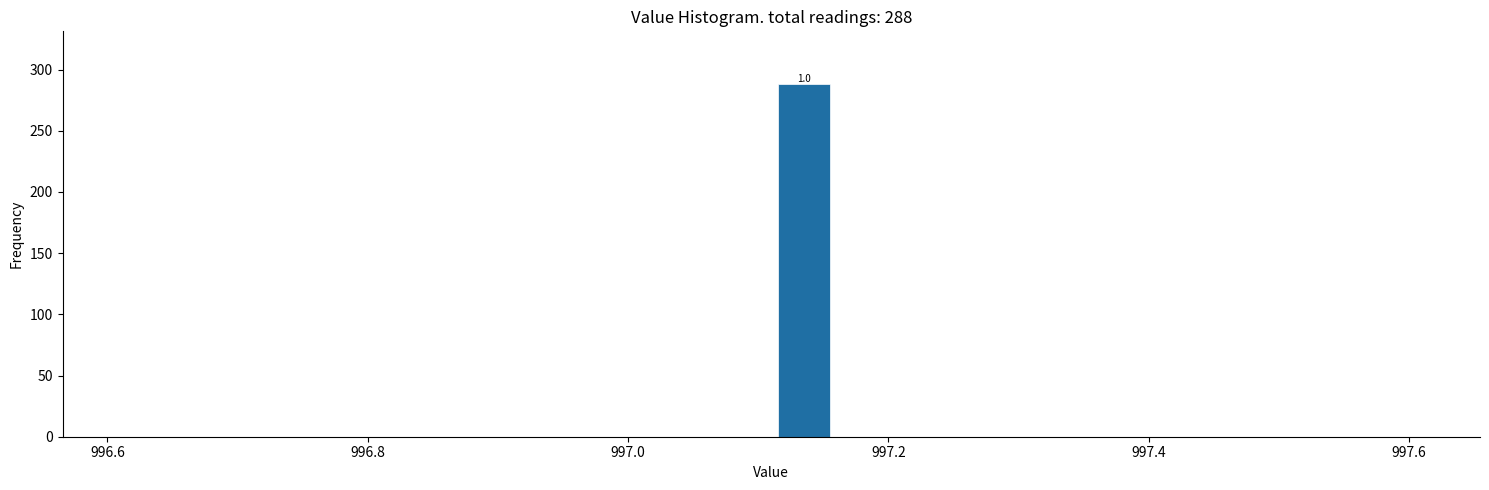

Around what value on the x-axis is the tallest bar? Give the approximate position of its centre, as read against the axis.

997.14